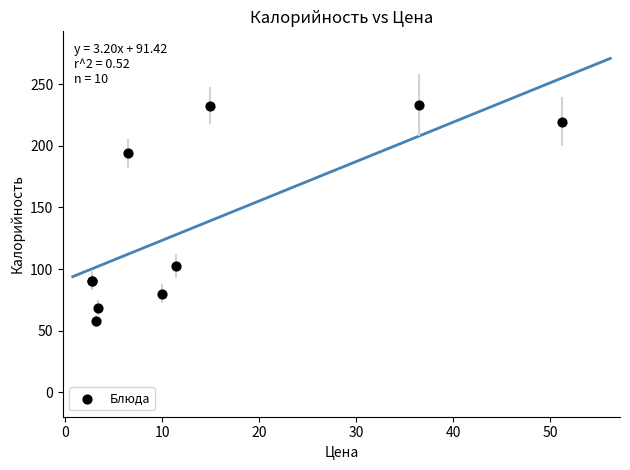

What Y value in the scatter plot is closest to 145?

102.6